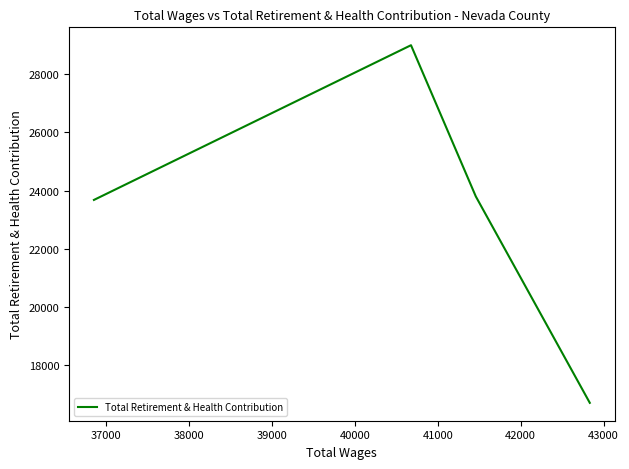

What is the difference between the maximum and minimum values?

12277